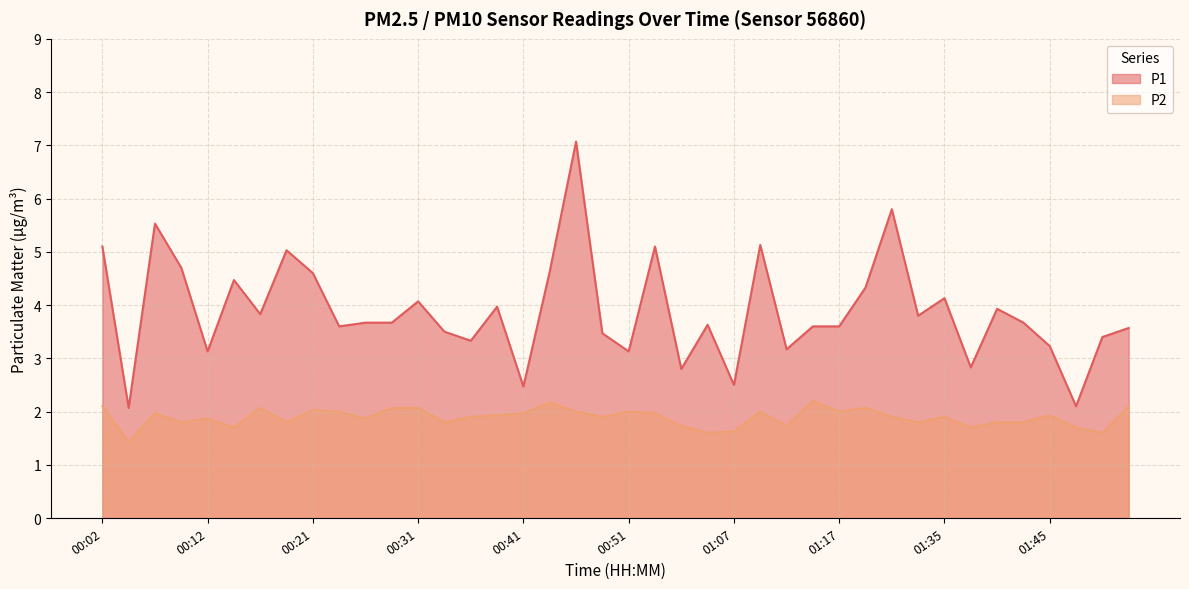

Reading left to right, list all the values displayed in this chart.

P1: 00:02=5.1	00:04=2.1	00:07=5.5	00:09=4.7	00:12=3.1	00:14=4.5	00:17=3.8	00:19=5.0	00:21=4.6	00:24=3.6	00:26=3.7	00:29=3.7	00:31=4.1	00:34=3.5	00:36=3.3	00:39=4.0	00:41=2.5	00:43=4.6	00:46=7.1	00:48=3.5	00:51=3.1	00:53=5.1	00:56=2.8	00:58=3.6	01:07=2.5	01:09=5.1	01:12=3.2	01:14=3.6	01:17=3.6	01:27=4.3	01:30=5.8	01:32=3.8	01:35=4.1	01:37=2.8	01:40=3.9	01:42=3.7	01:45=3.2	01:47=2.1	01:50=3.4	01:52=3.6
P2: 00:02=2.1	00:04=1.4	00:07=2.0	00:09=1.8	00:12=1.9	00:14=1.7	00:17=2.1	00:19=1.8	00:21=2.0	00:24=2.0	00:26=1.9	00:29=2.1	00:31=2.1	00:34=1.8	00:36=1.9	00:39=1.9	00:41=2.0	00:43=2.2	00:46=2.0	00:48=1.9	00:51=2.0	00:53=2.0	00:56=1.7	00:58=1.6	01:07=1.6	01:09=2.0	01:12=1.7	01:14=2.2	01:17=2.0	01:27=2.1	01:30=1.9	01:32=1.8	01:35=1.9	01:37=1.7	01:40=1.8	01:42=1.8	01:45=1.9	01:47=1.7	01:50=1.6	01:52=2.1